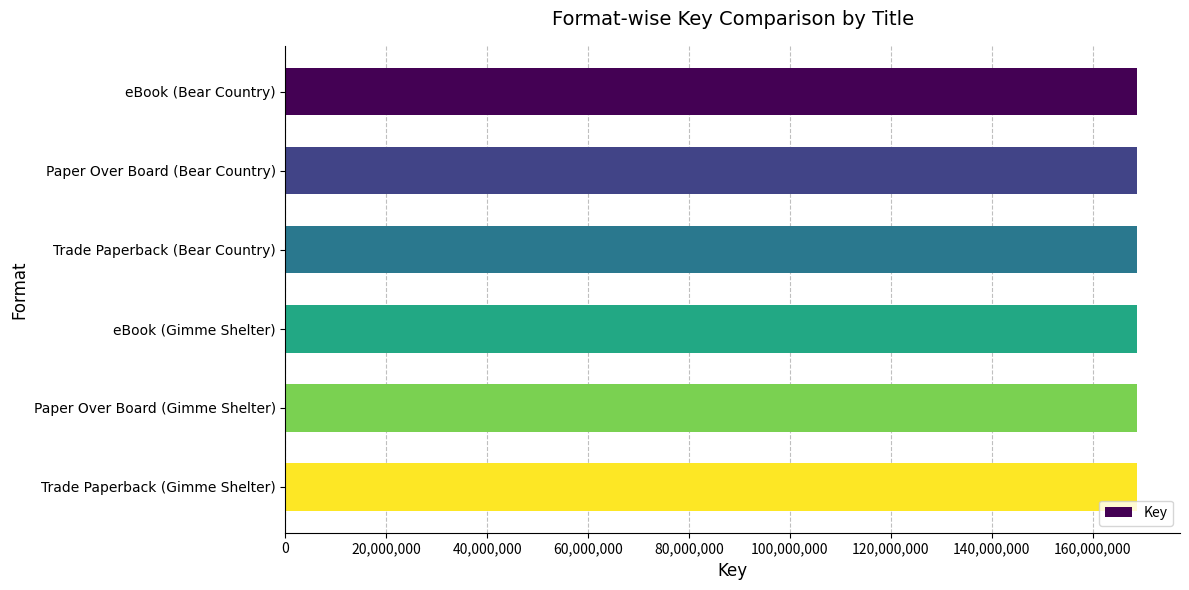

Approximately how many times larger is the value at eBook (Gimme Shelter) compared to Paper Over Board (Gimme Shelter)?

1.0